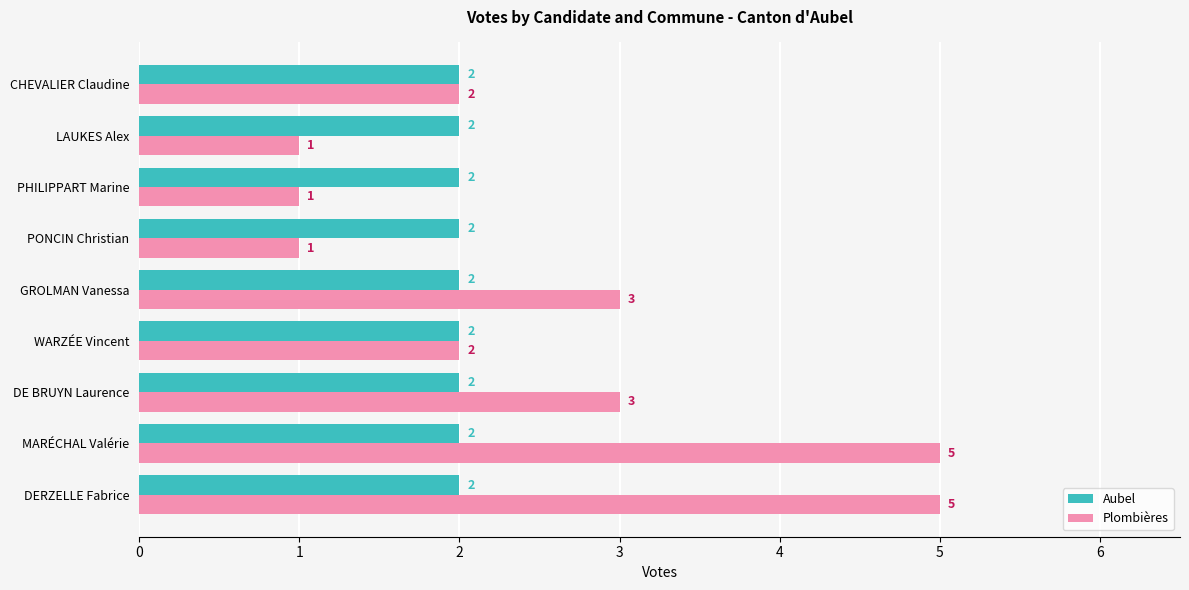

At how many categories does at least one series exceed 1?

9